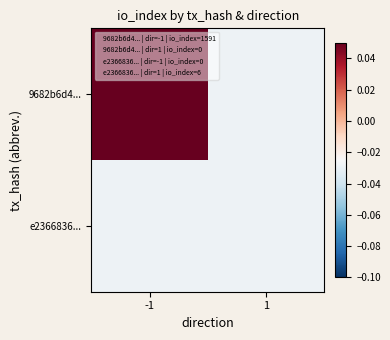

At how many categories does at least one series exceed 0?

1